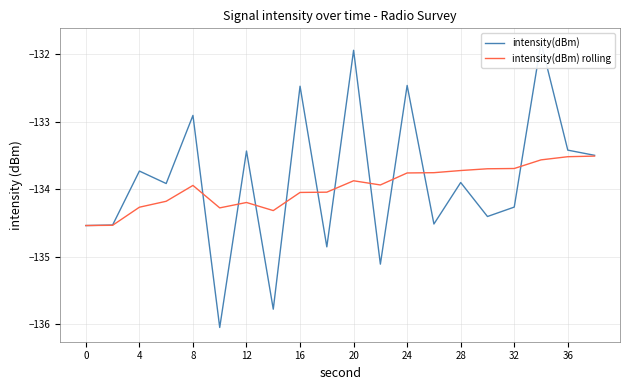

Rank the series at 16 from highest to lowest value.

intensity(dBm), intensity(dBm) rolling